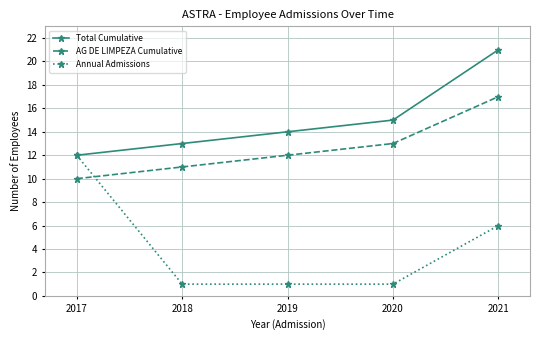

At 2019, list the series in order from smallest to largest.

Annual Admissions, AG DE LIMPEZA Cumulative, Total Cumulative